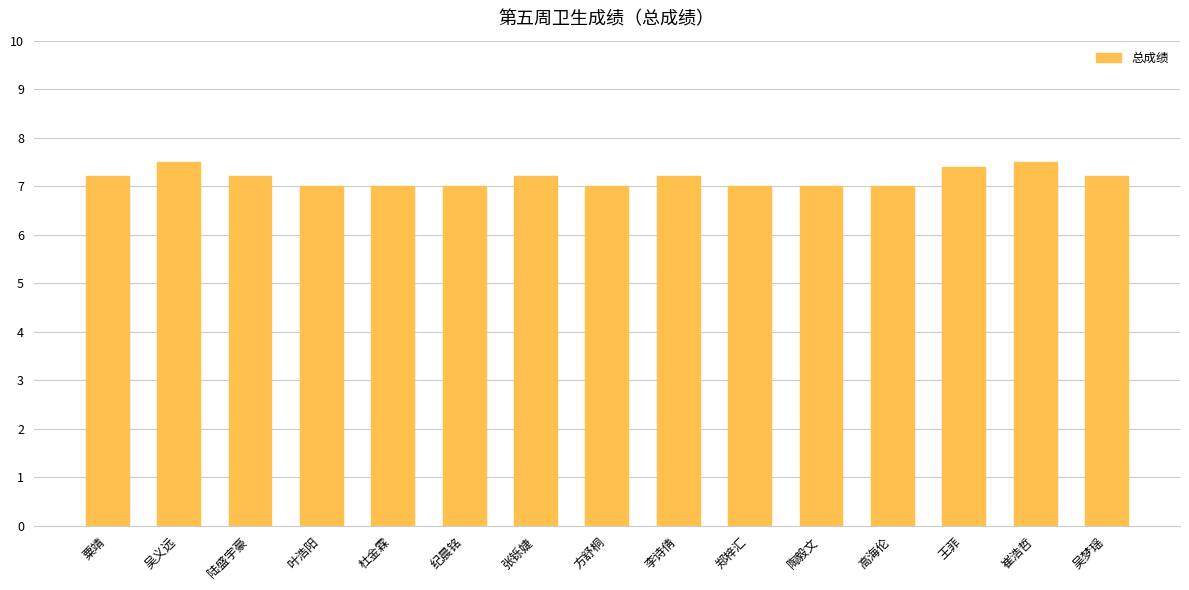

What is the sum of the values at 郑梓汇 and 张铄婕?

14.2